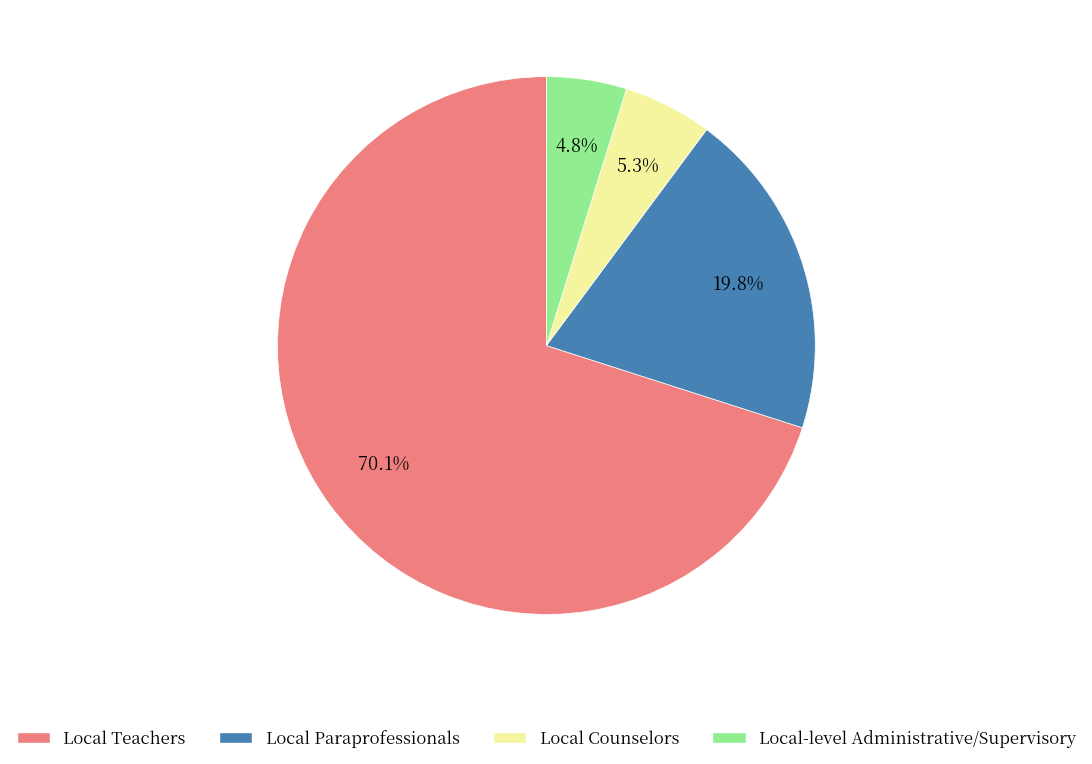

Is there any slice that represents more than half of the pie?

Yes